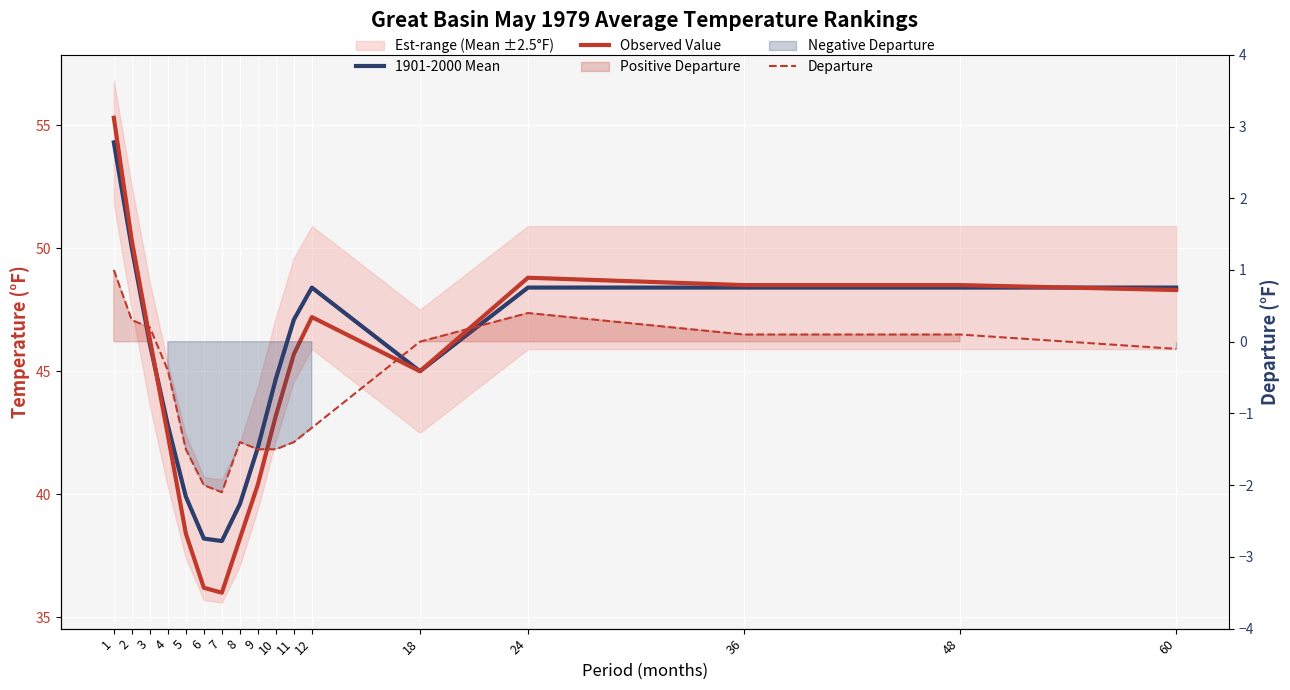

How many intersections are there between 1901-2000 Mean and Observed Value?

2